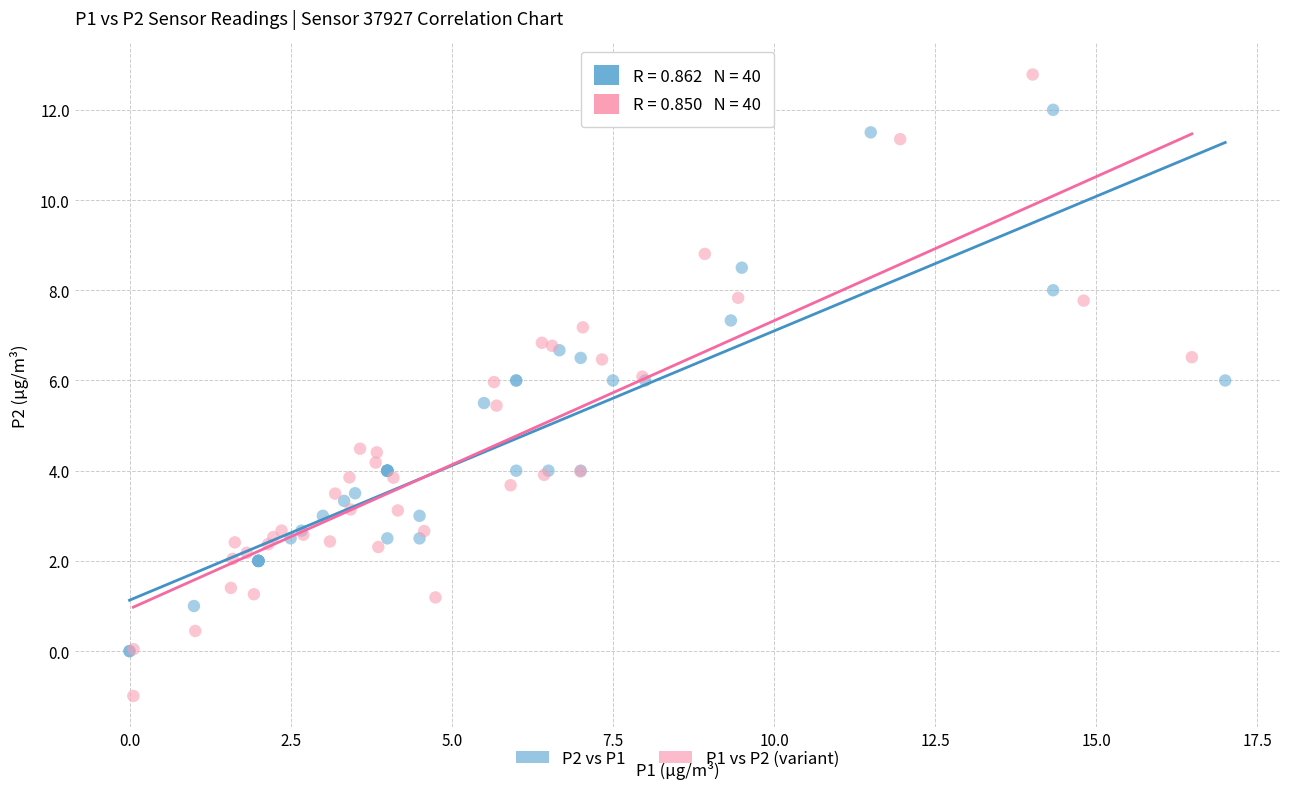

Which series contains the highest Y value?

P1 vs P2 (variant)